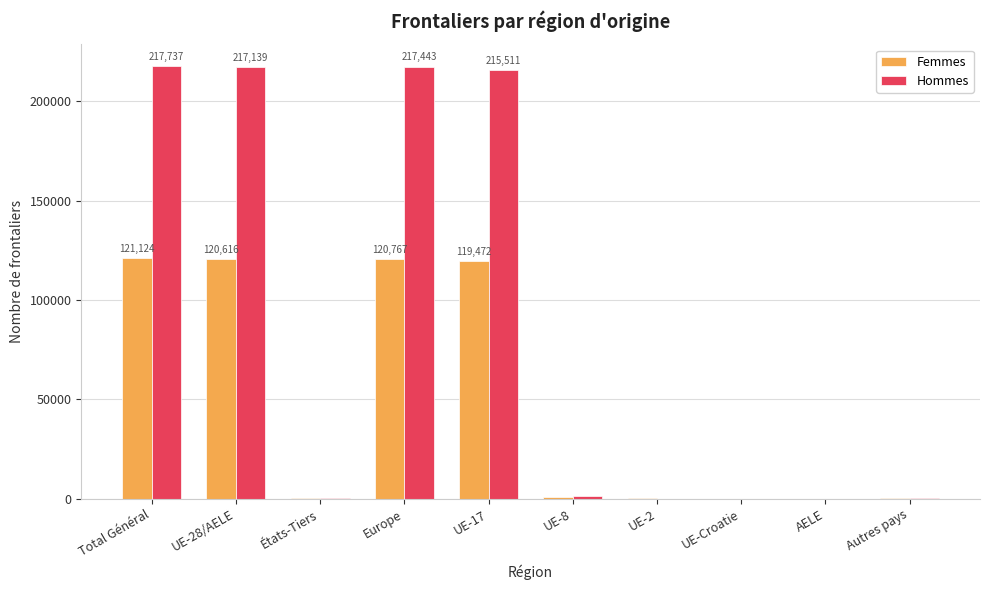

What is the sum of all Hommes values?

870360